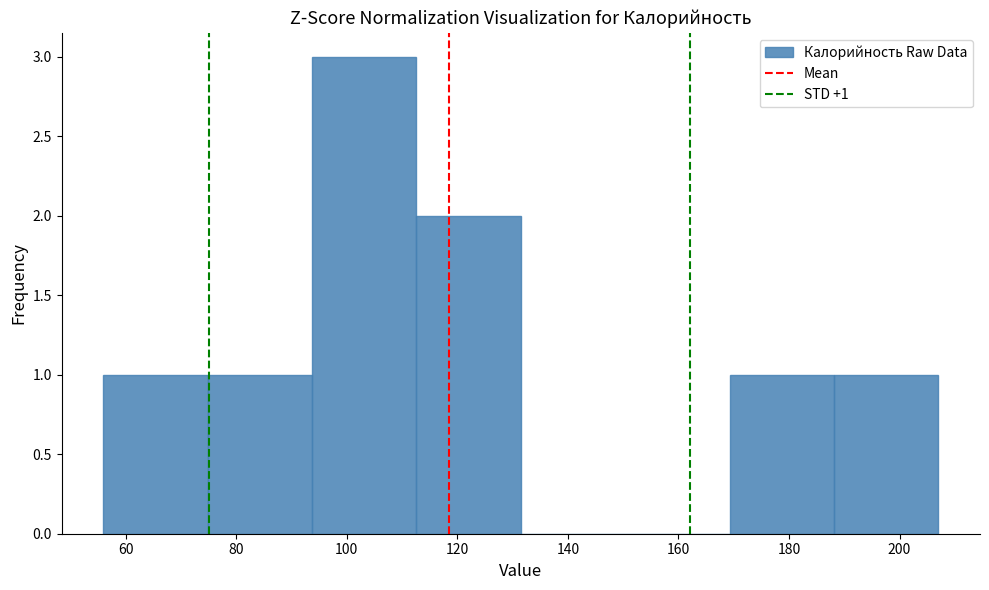

Over which range of the x-axis is the bar tallest?

94 to 112